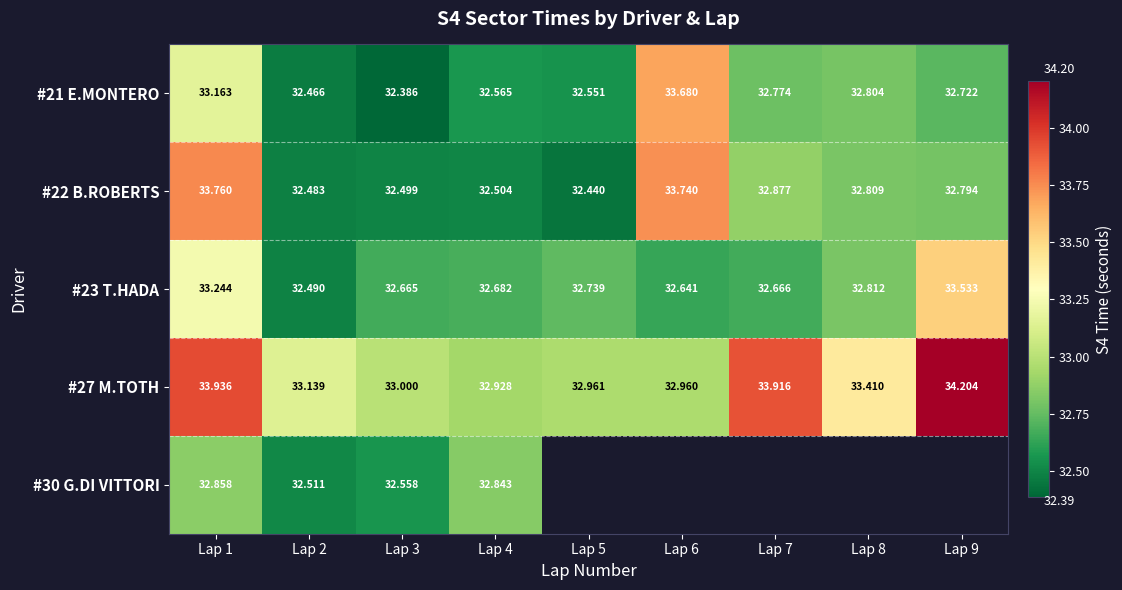

What is the difference between the maximum and minimum values in the #30 G.DI VITTORI series?

0.3